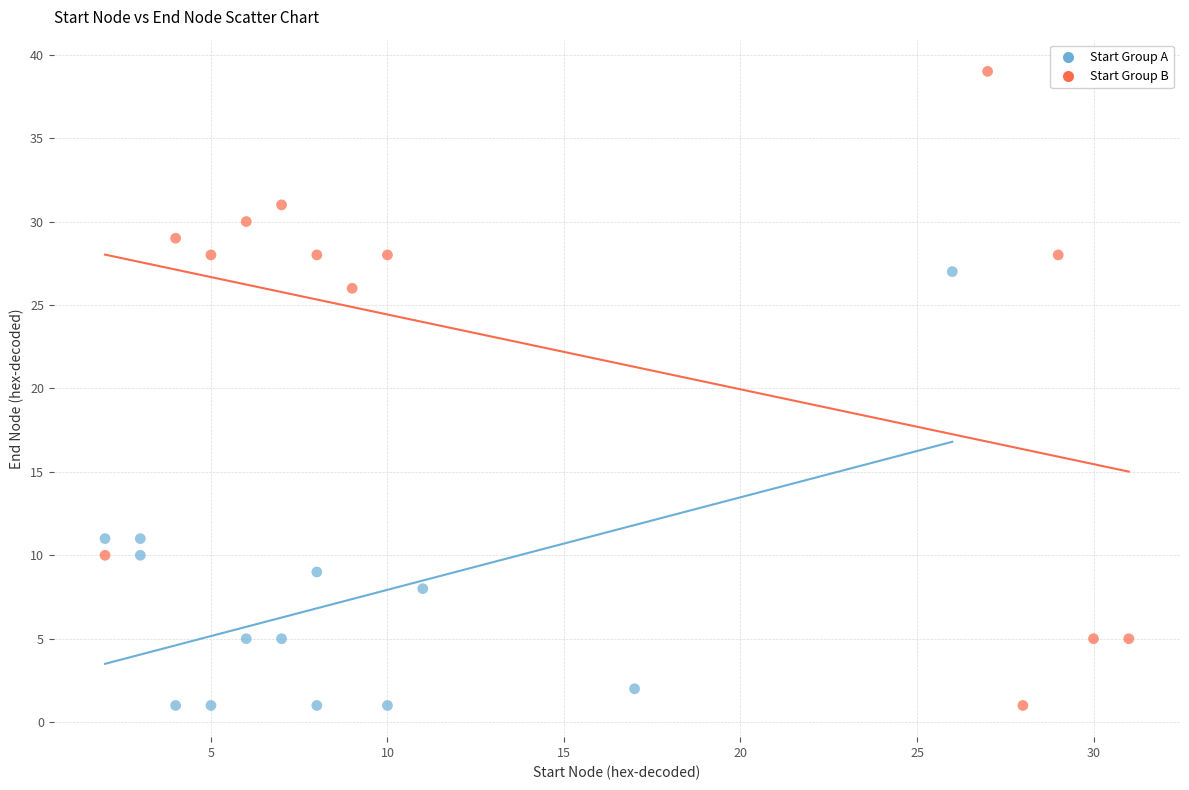

Which series reaches the maximum Y coordinate?

Start Group B